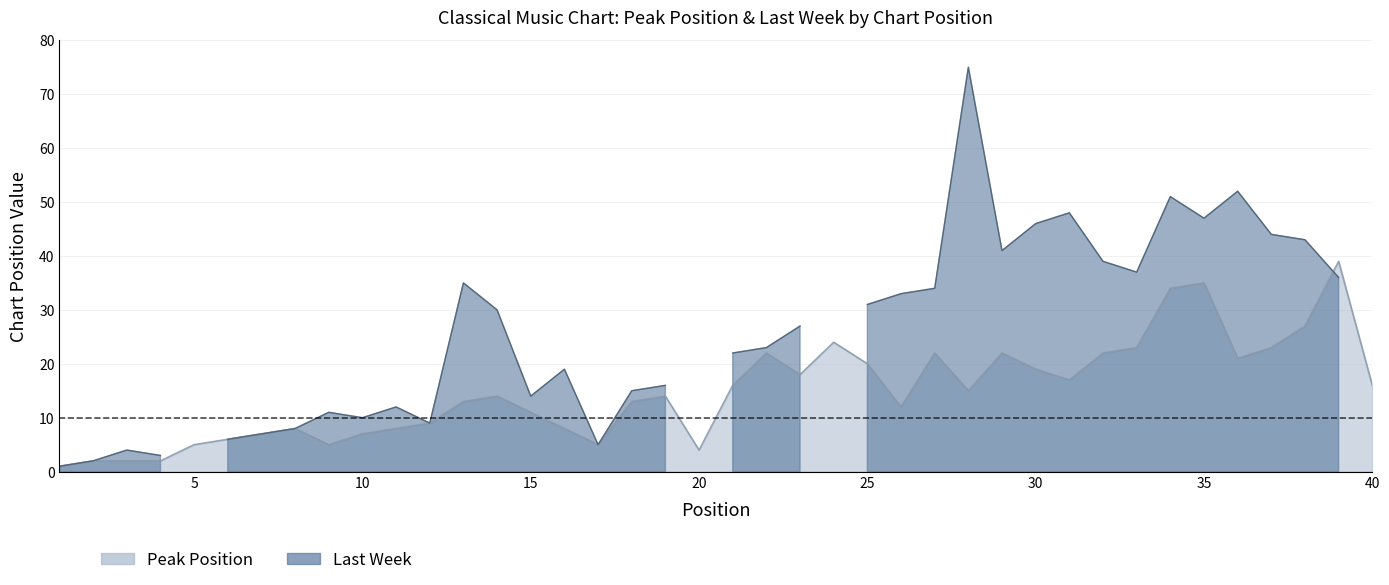

What is the ratio of the value at 14 to the value at 2?

7.0